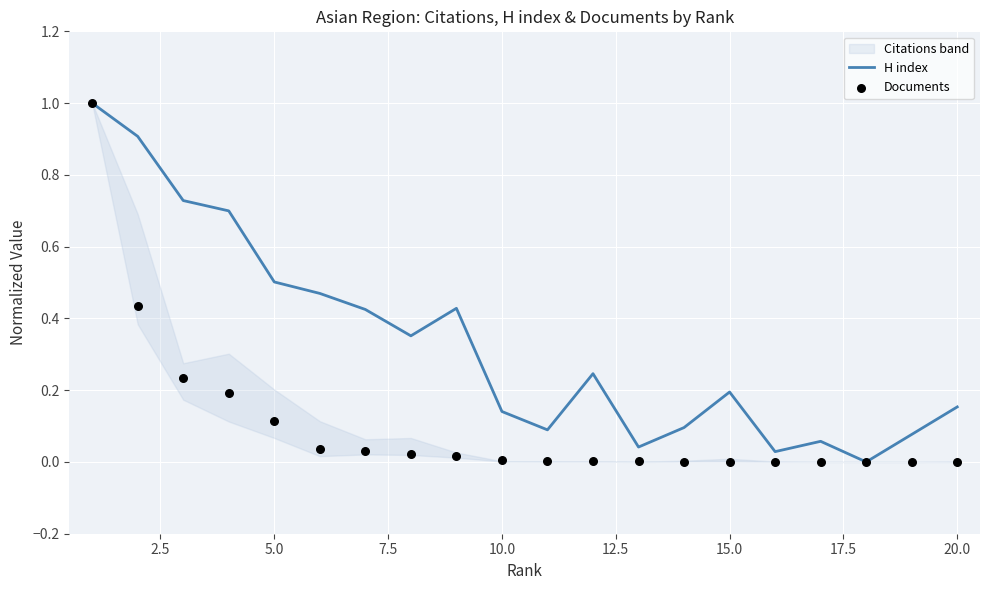

What is the highest value of the H index series?

1.0